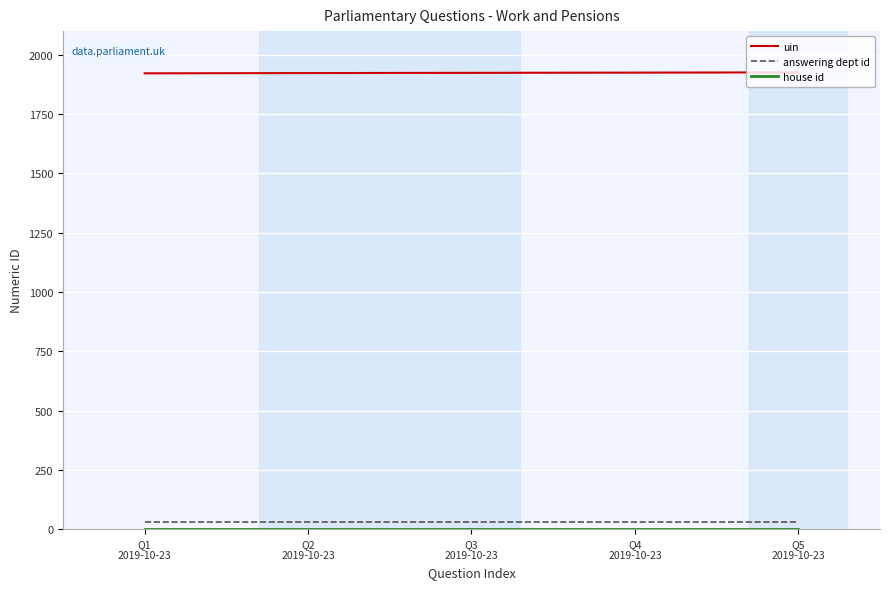

What is the total value across all series at Q4
2019-10-23?

1955